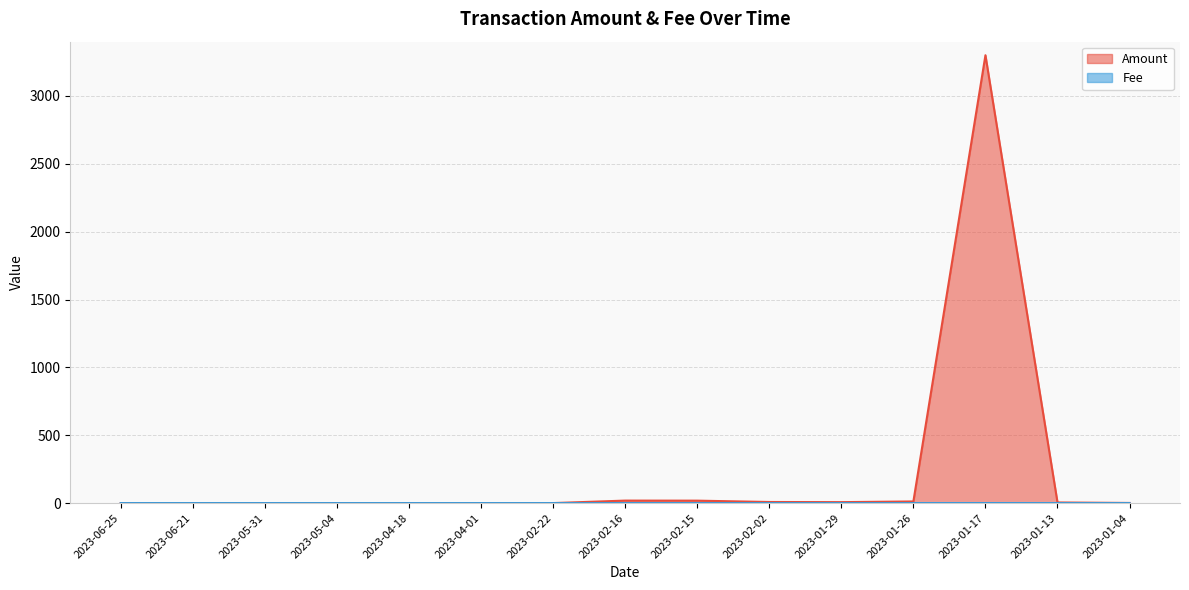

Between 2023-05-31 and 2023-04-01, which series saw the biggest shift?

Amount